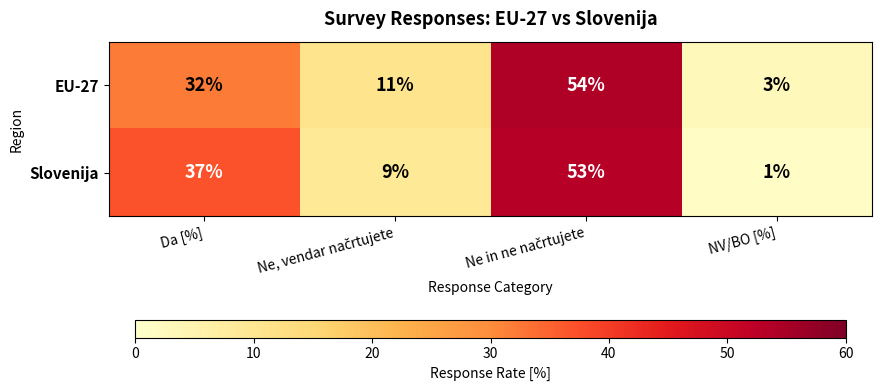

Is the value of Slovenija at NV/BO [%] greater than the value of EU-27 at Da [%]?

No